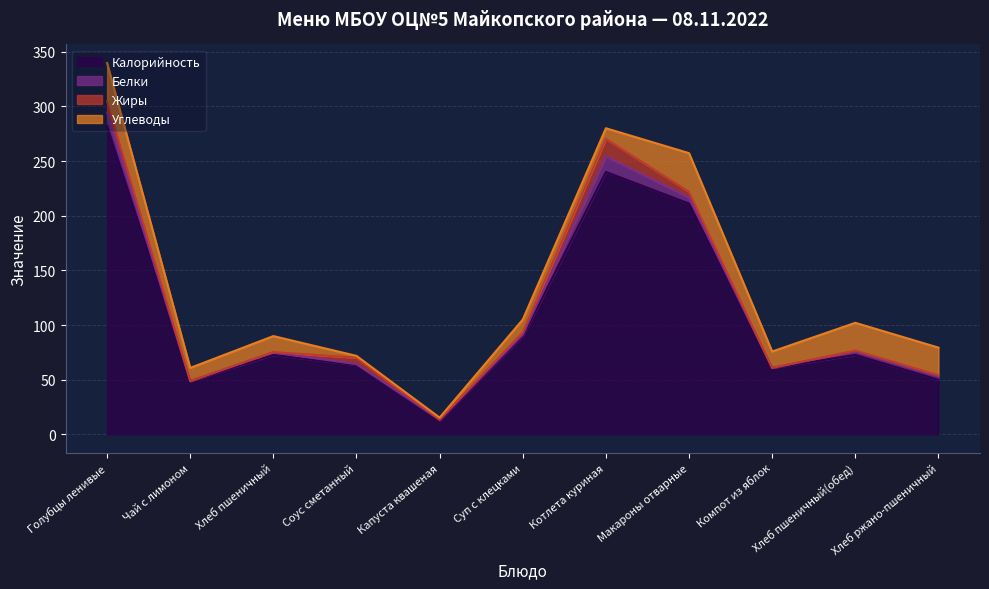

Where do Углеводы and Жиры first cross each other?

Хлеб пшеничный and Соус сметанный